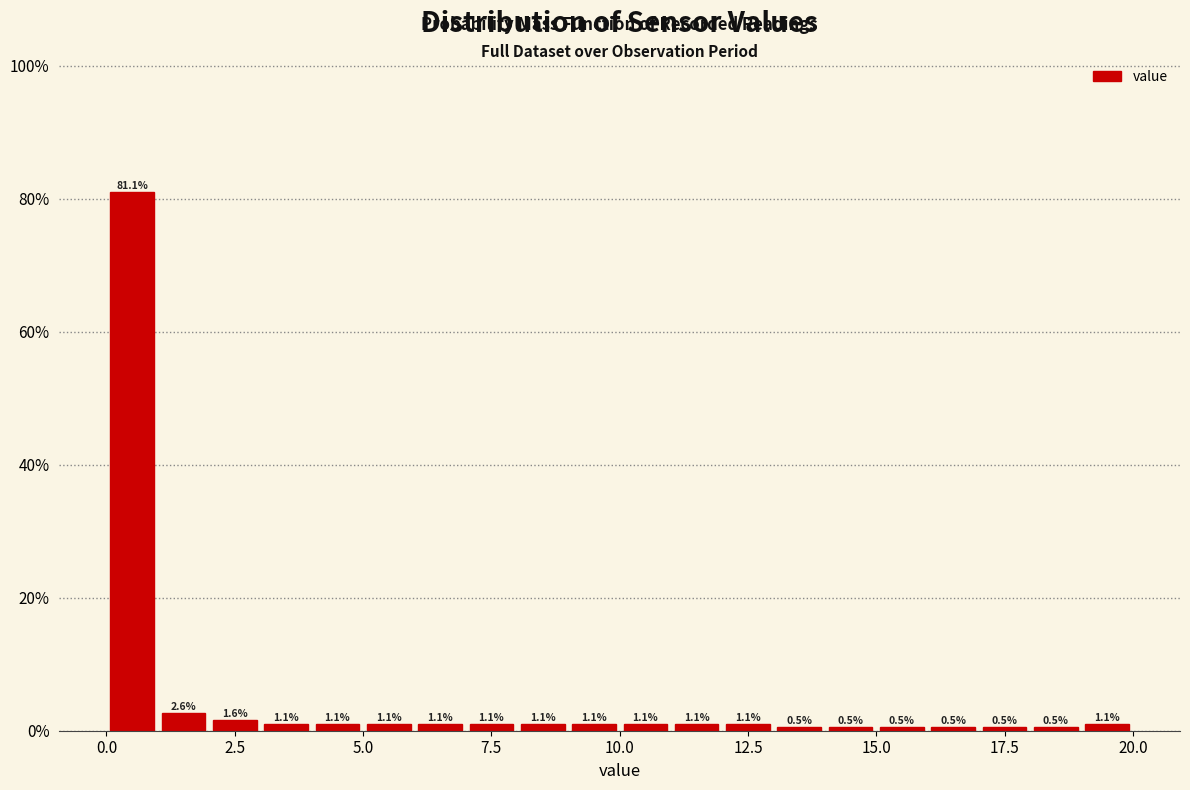

Around what value on the x-axis is the tallest bar? Give the approximate position of its centre, as read against the axis.

0.5